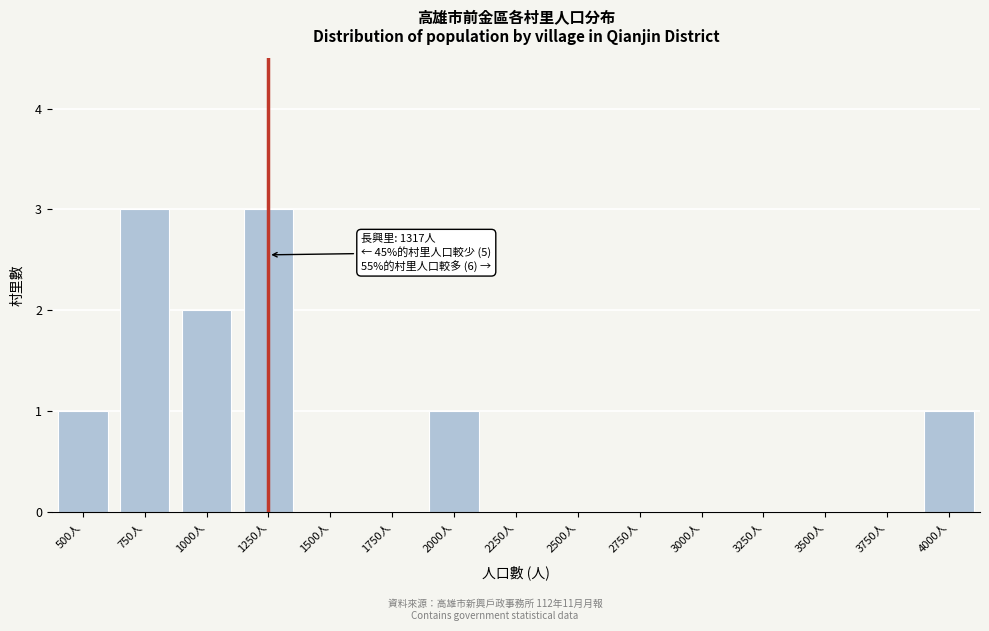

Reading left to right, list all the values displayed in this chart.

500人=1	750人=3	1000人=2	1250人=3	1500人=0	1750人=0	2000人=1	2250人=0	2500人=0	2750人=0	3000人=0	3250人=0	3500人=0	3750人=0	4000人=1